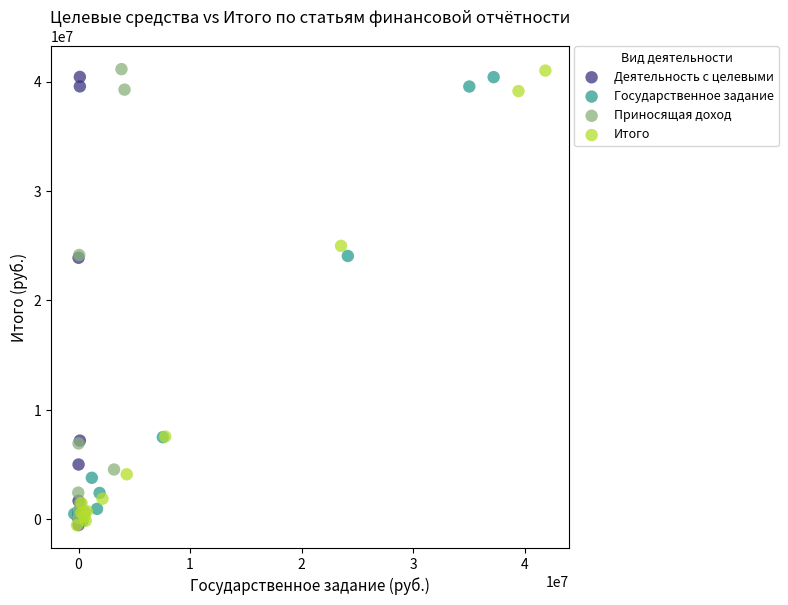

What are all the series names shown in the legend?

Деятельность с целевыми, Государственное задание, Приносящая доход, Итого